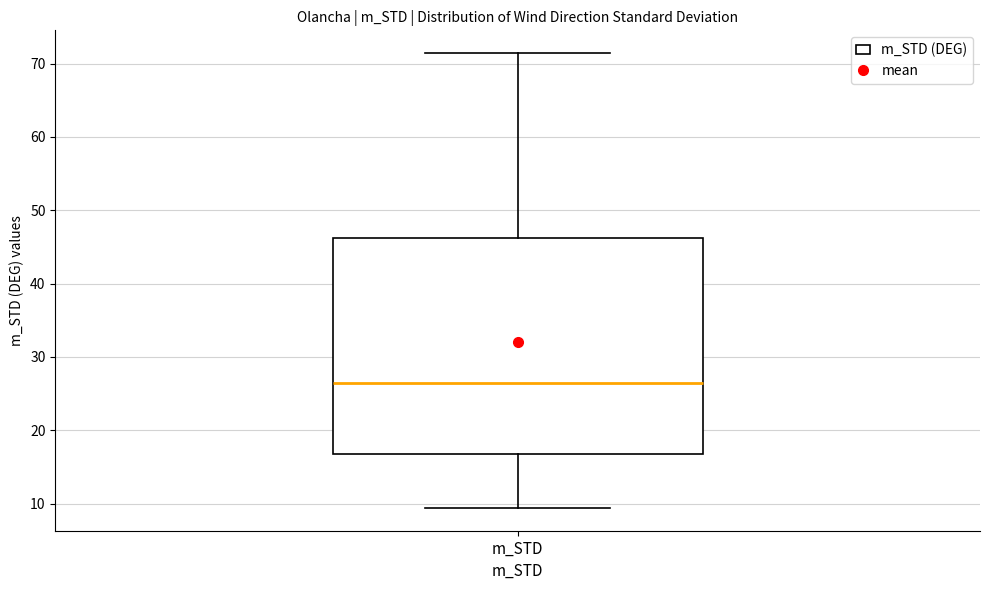

Where is the upper edge of the box for m_STD on the y-axis? The values are not printed on the chart, so give them approximately, as read against the axis.

46